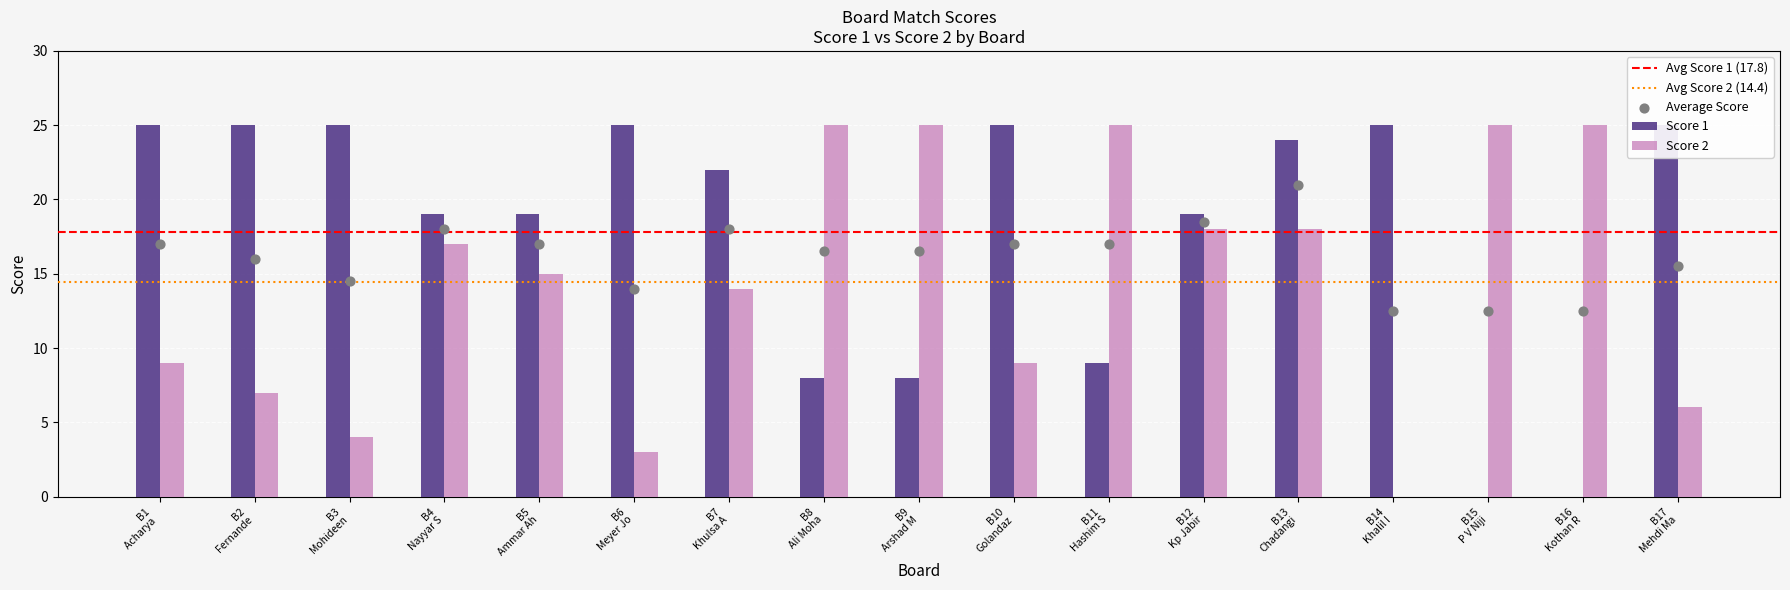

Which series reaches the maximum Y coordinate?

Score 1